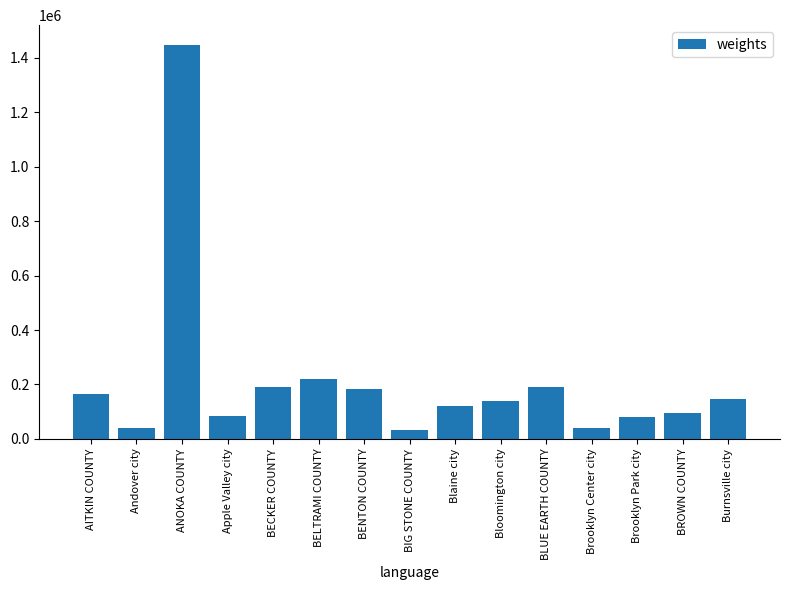

What is the greatest value displayed?

1446706.0